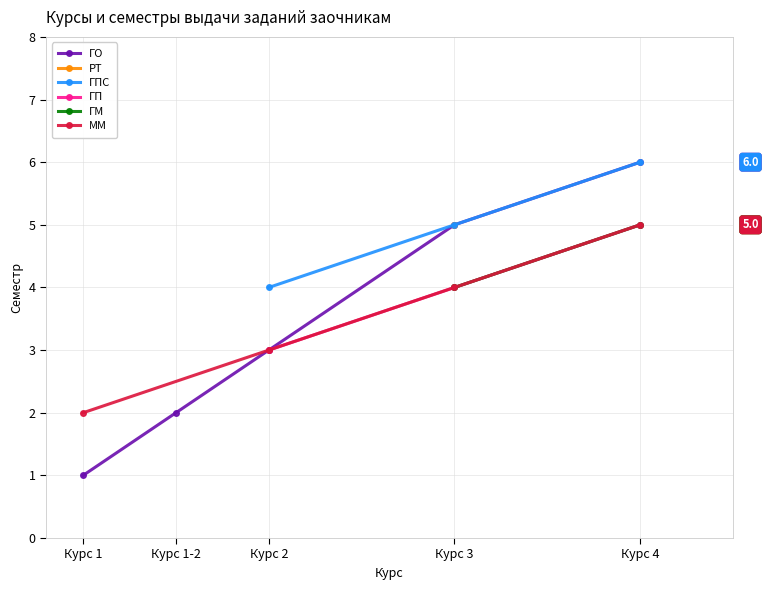

What is the maximum value for ГО?

6